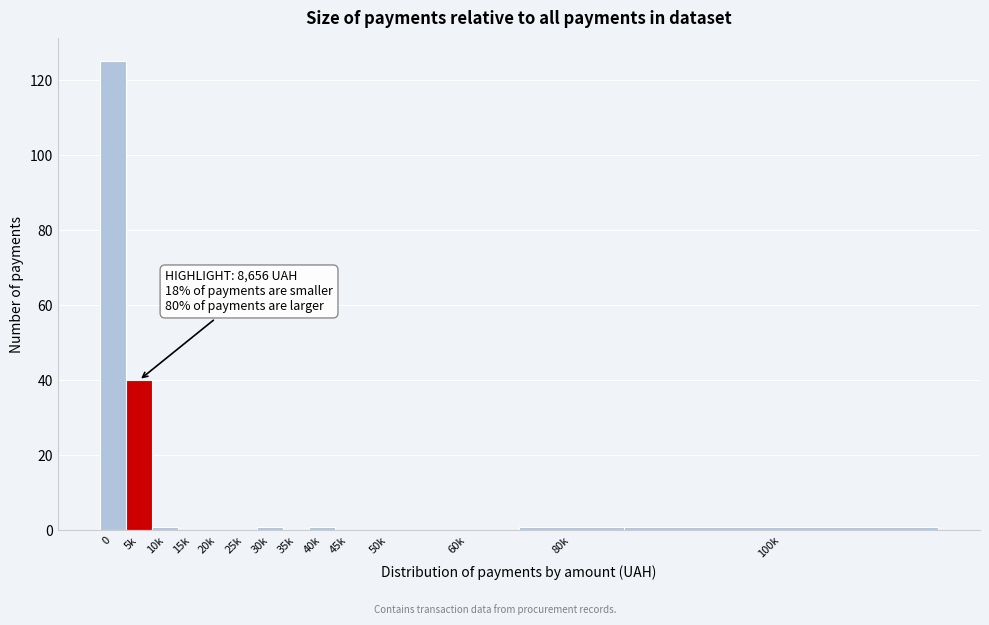

Reading right to left, list all the values displayed in this chart.

100k=1	80k=1	60k=0	50k=0	45k=0	40k=1	35k=0	30k=1	25k=0	20k=0	15k=0	10k=1	5k=40	0=125